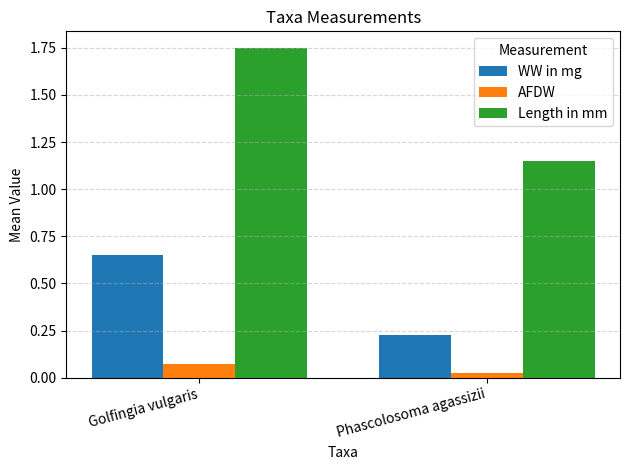

The Length in mm series shows 3.0 at Golfingia vulgaris. True or false?

False